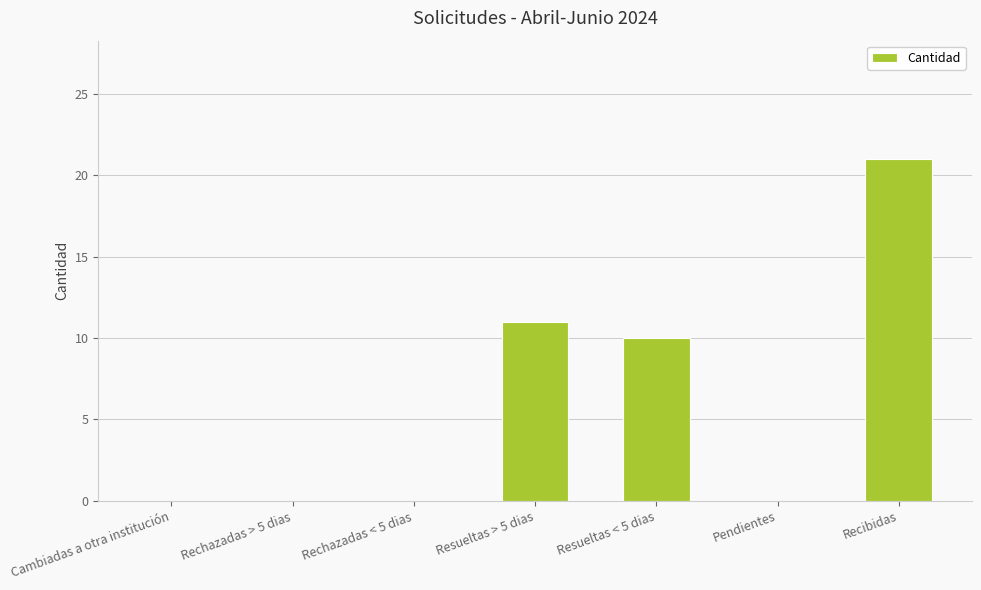

At which category does the chart reach its peak across all series?

Recibidas